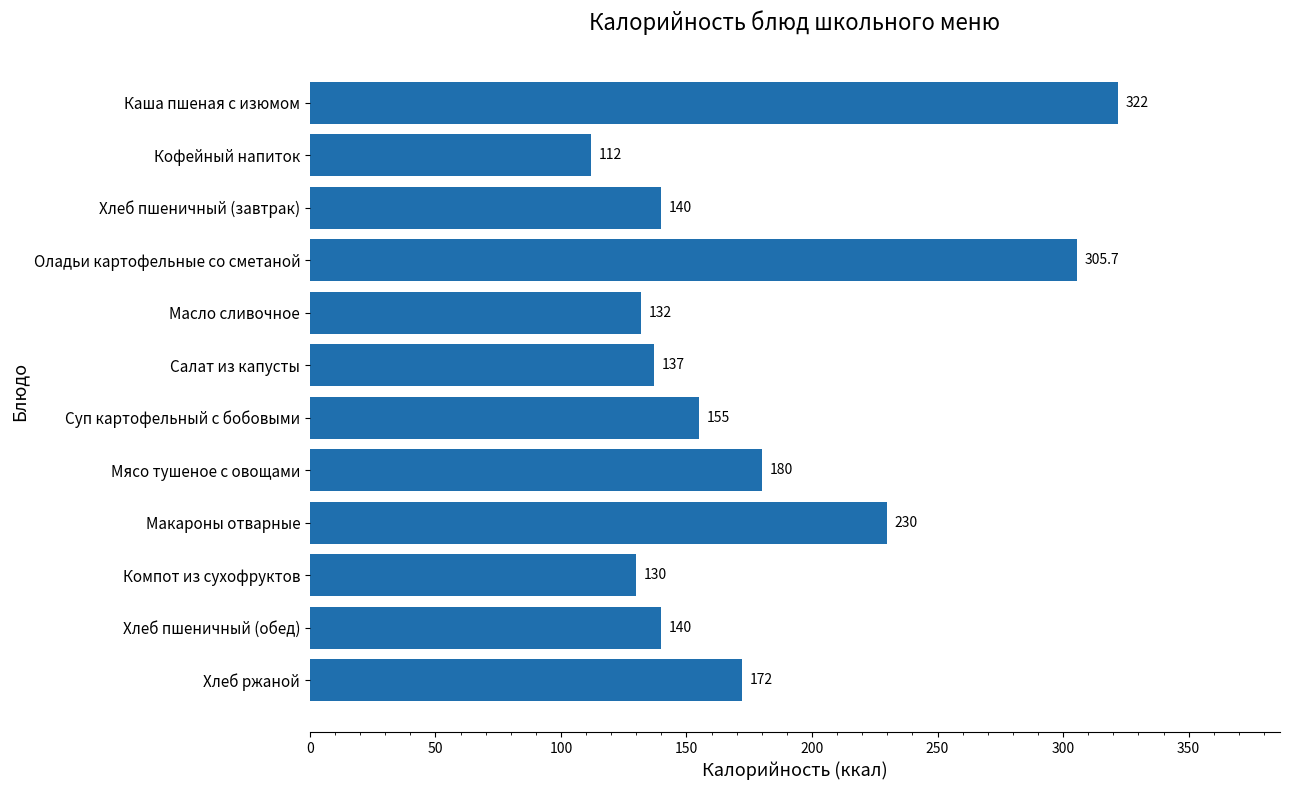

What is the label of the 5th bar from the bottom?

Мясо тушеное с овощами